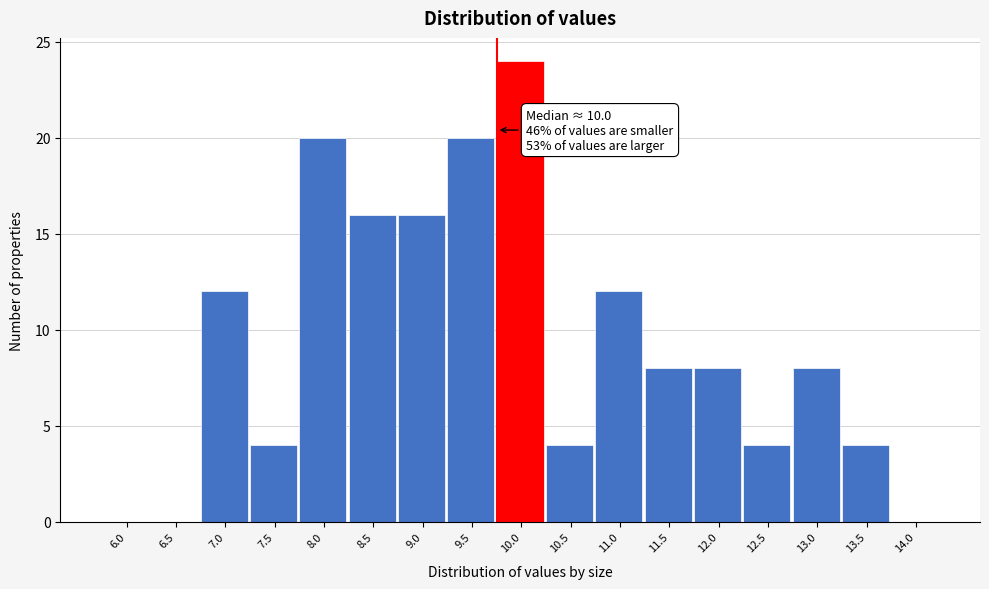

Reading right to left, extract all data points from this chart.

14.0=0	13.5=4	13.0=8	12.5=4	12.0=8	11.5=8	11.0=12	10.5=4	10.0=24	9.5=20	9.0=16	8.5=16	8.0=20	7.5=4	7.0=12	6.5=0	6.0=0